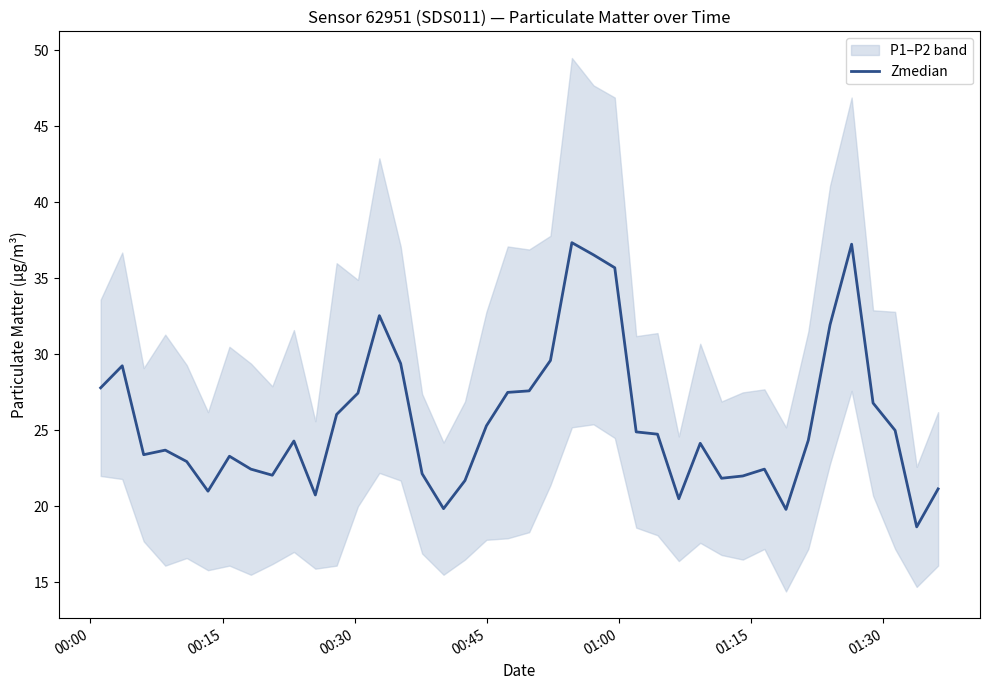

True or false: the data shows 31.8 at 31.

False